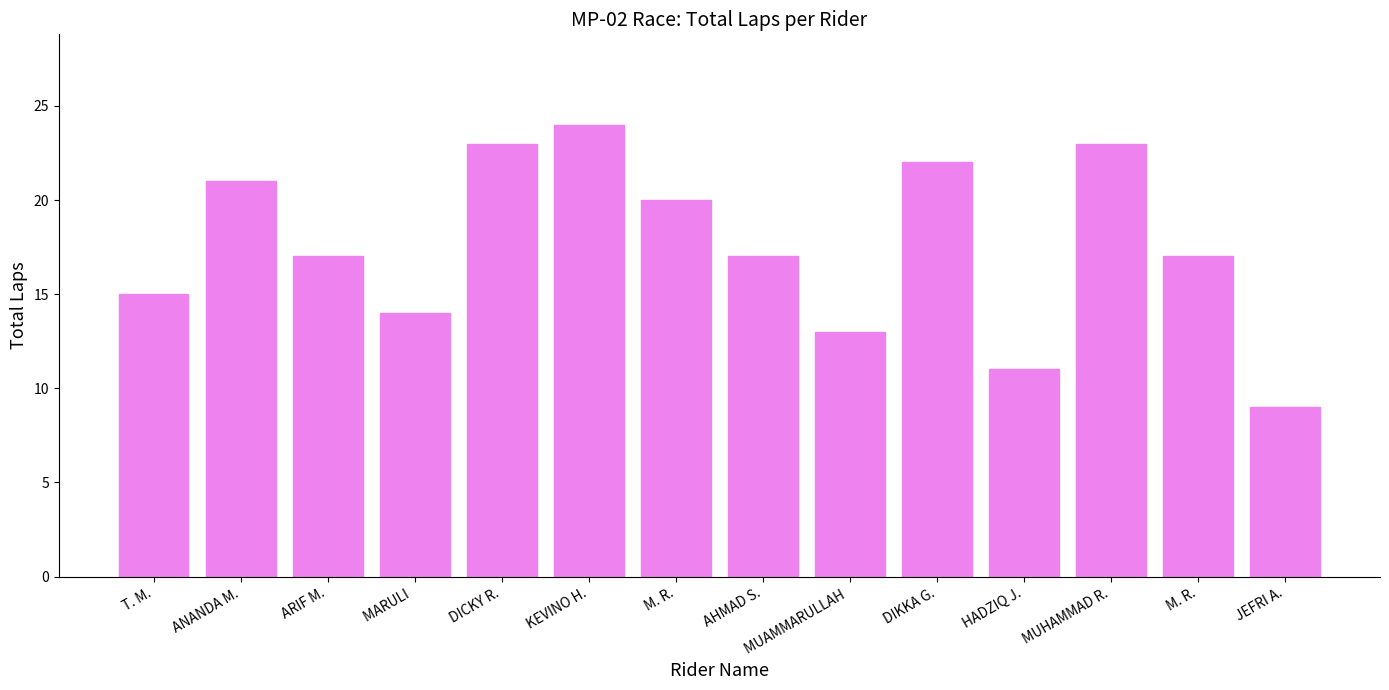

How many bars are there in total?

14